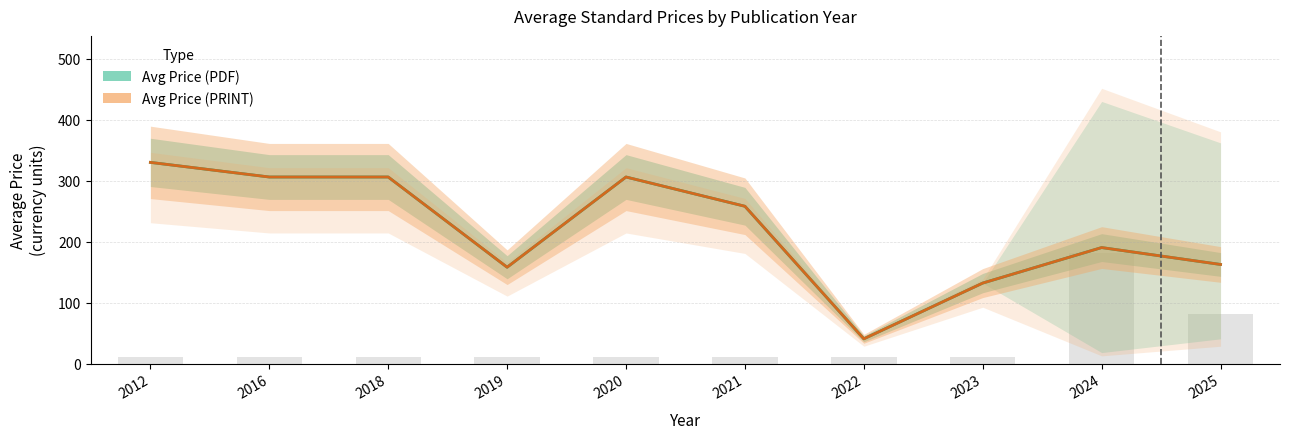

Reading left to right, list all the values displayed in this chart.

Avg Price (PDF): 330.0	306.0	306.0	158.0	306.0	258.0	40.6	132.0	190.3	162.5
Avg Price (PRINT): 330.0	306.0	306.0	158.0	306.0	258.0	40.6	132.0	190.3	162.5